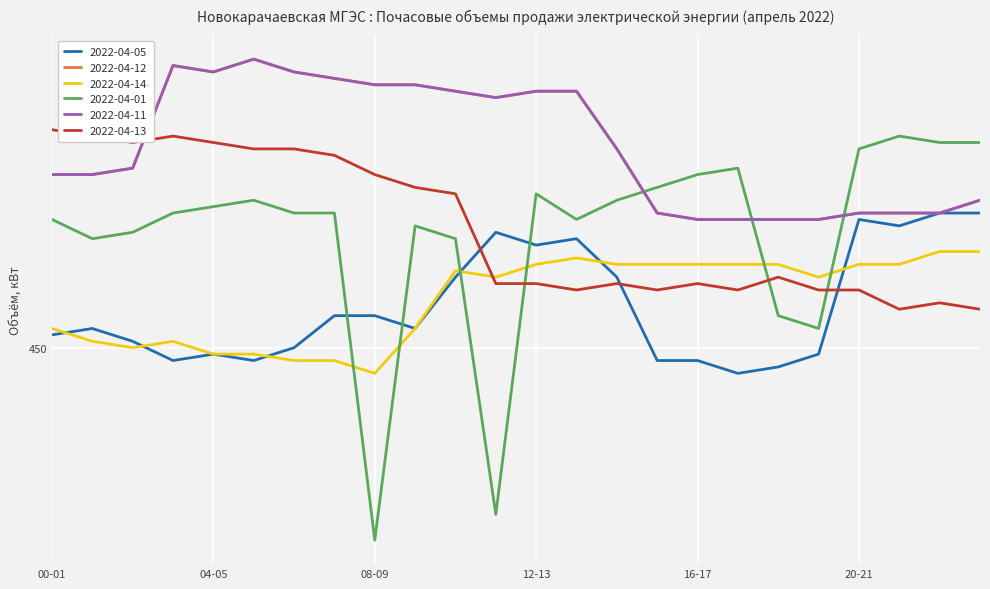

Reading right to left, list all the values displayed in this chart.

2022-04-05: 471	471	469	470	449	447	446	448	448	461	467	466	468	461	453	455	455	450	448	449	448	451	453	452
2022-04-12: 473	471	471	471	470	470	470	470	471	481	490	490	489	490	491	491	492	493	495	493	494	478	477	477
2022-04-14: 465	465	463	463	461	463	463	463	463	463	464	463	461	462	453	446	448	448	449	449	451	450	451	453
2022-04-01: 482	482	483	481	453	455	478	477	475	473	470	474	424	467	469	420	471	471	473	472	471	468	467	470
2022-04-11: 473	471	471	471	470	470	470	470	471	481	490	490	489	490	491	491	492	493	495	493	494	478	477	477
2022-04-13: 456	457	456	459	459	461	459	460	459	460	459	460	460	474	475	477	480	481	481	482	483	482	483	484